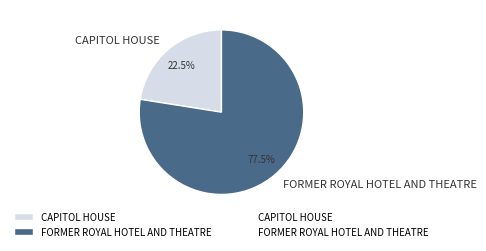

To the nearest percent, what is the difference between the CAPITOL HOUSE and FORMER ROYAL HOTEL AND THEATRE slice percentages?

55%